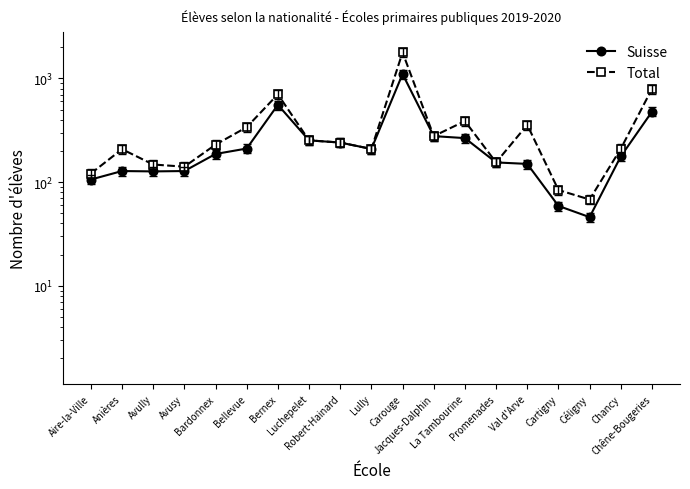

At which category does Total reach its first local valley?

Avusy